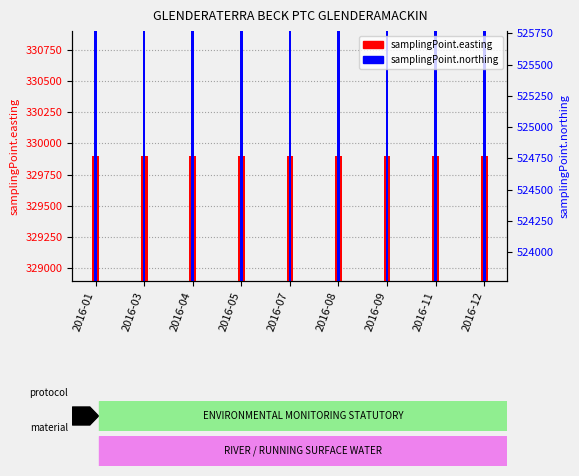

Reading right to left, transcribe all the data shown in this chart.

samplingPoint.easting: 2016-12=329899	2016-11=329899	2016-09=329899	2016-08=329899	2016-07=329899	2016-05=329899	2016-04=329899	2016-03=329899	2016-01=329899
samplingPoint.northing: 2016-12=524769	2016-11=524769	2016-09=524769	2016-08=524769	2016-07=524769	2016-05=524769	2016-04=524769	2016-03=524769	2016-01=524769